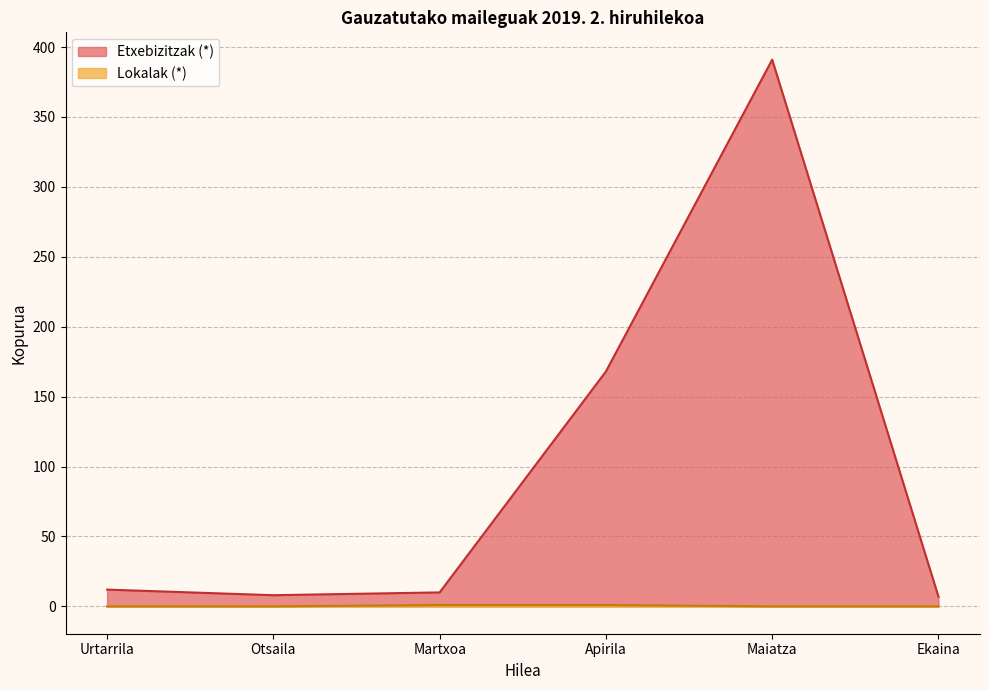

Between Urtarrila and Martxoa, which is larger?

Urtarrila